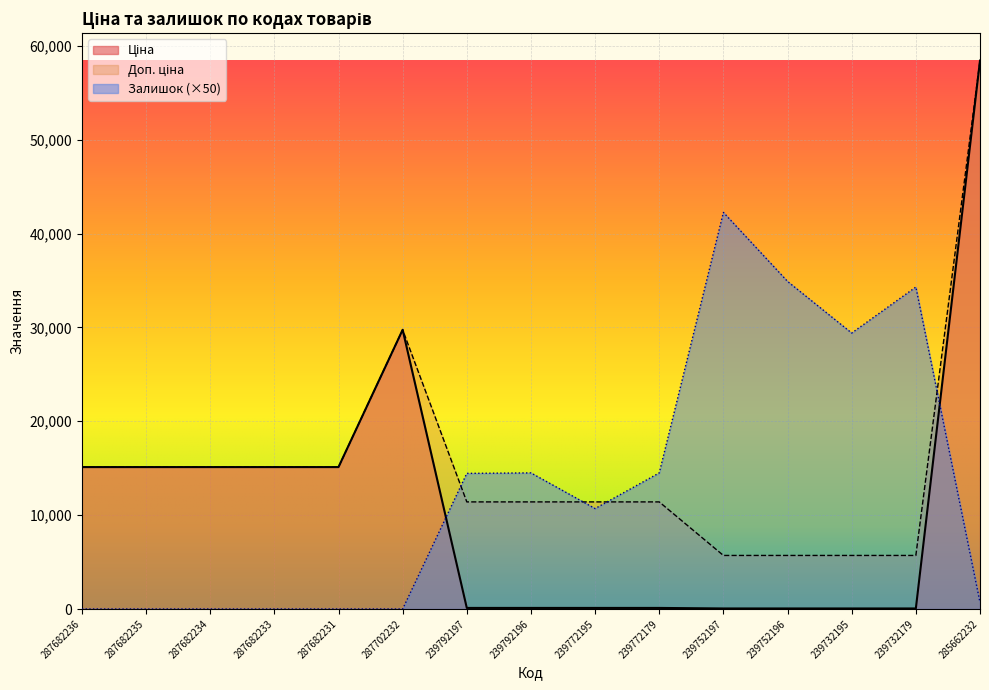

Reading left to right, transcribe all the data shown in this chart.

Ціна: 15120.0	15120.0	15120.0	15120.0	15120.0	29747.2	114.1	114.1	114.1	114.1	57.0	57.0	57.0	57.0	58426.5
Доп. ціна: 15120.0	15120.0	15120.0	15120.0	15120.0	29747.2	11410.0	11410.0	11410.0	11410.0	5705.0	5705.0	5705.0	5705.0	58426.5
Залишок: 0.0	0.0	0.0	0.0	0.0	0.0	14450.0	14500.0	10700.0	14500.0	42250.0	34900.0	29400.0	34300.0	700.0